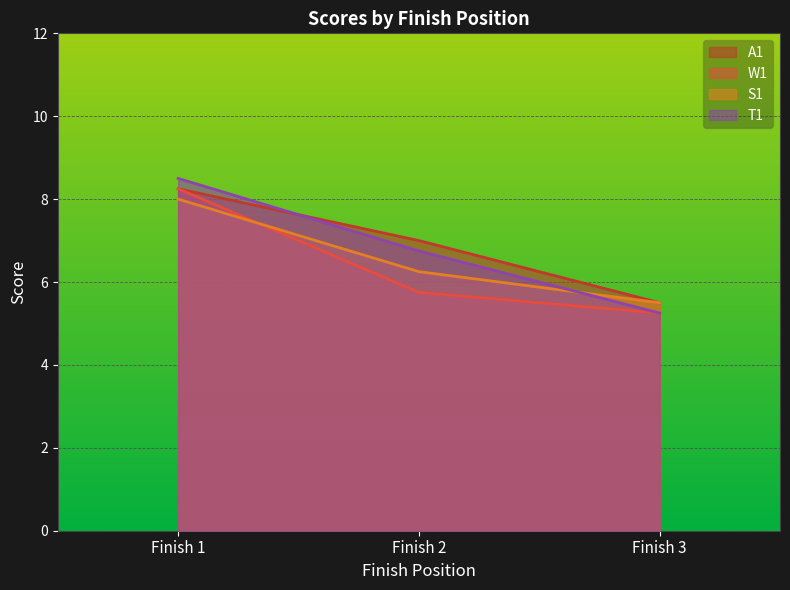

The value of A1 at Finish 1 is 8.2. True or false?

True